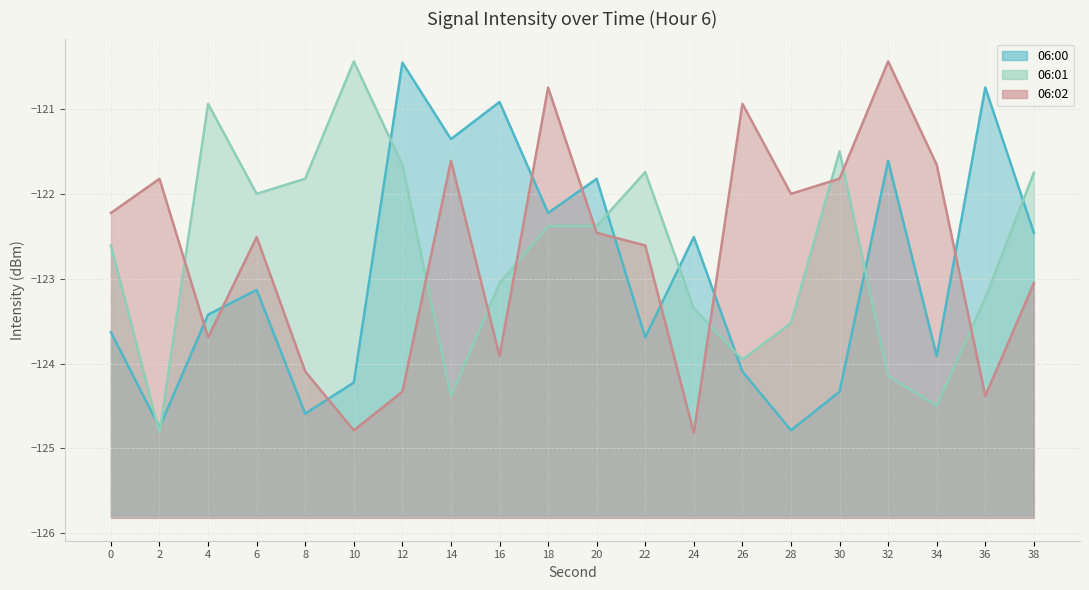

How many lines are shown in the chart?

3